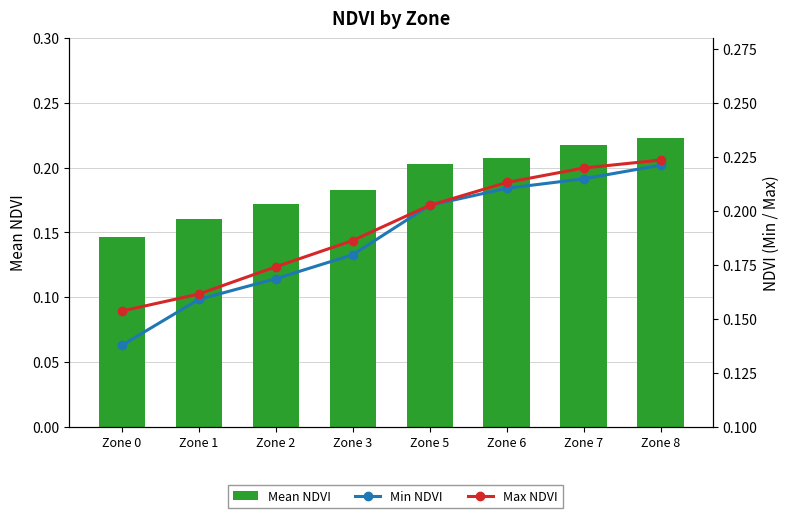

True or false: Max NDVI has a value of 0.3 at Zone 8.

False